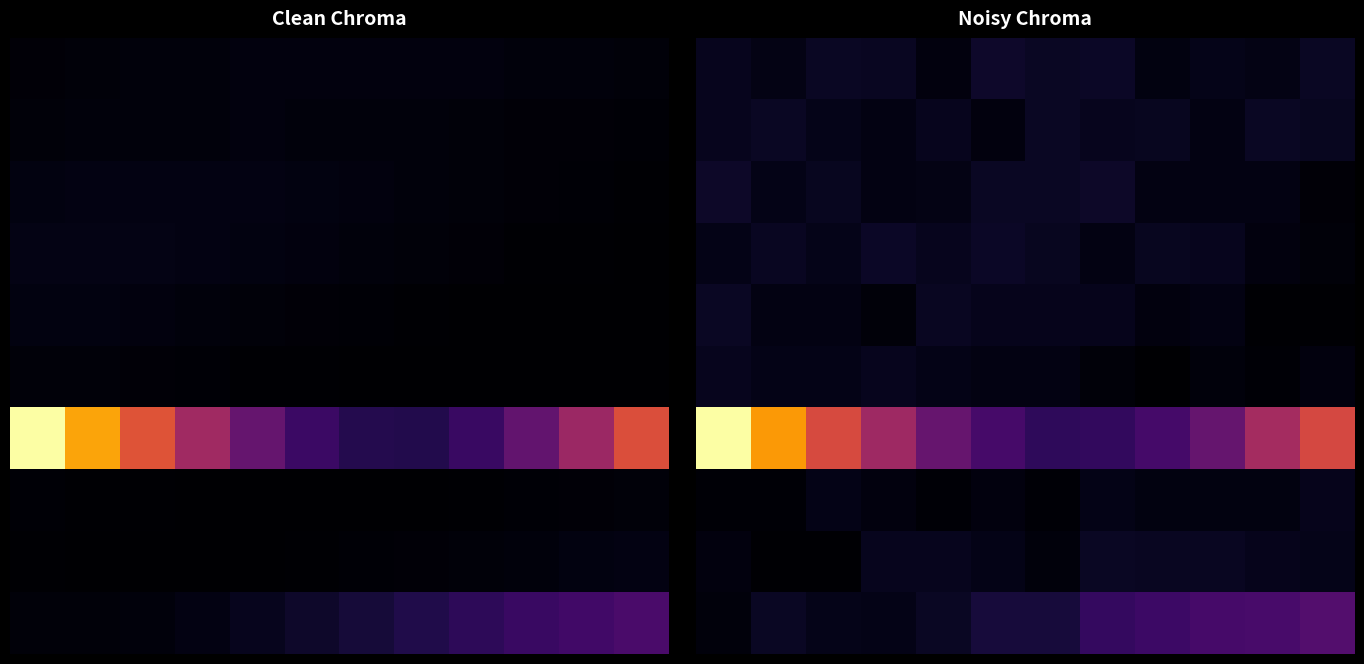

At how many categories does at least one series exceed 120?

8